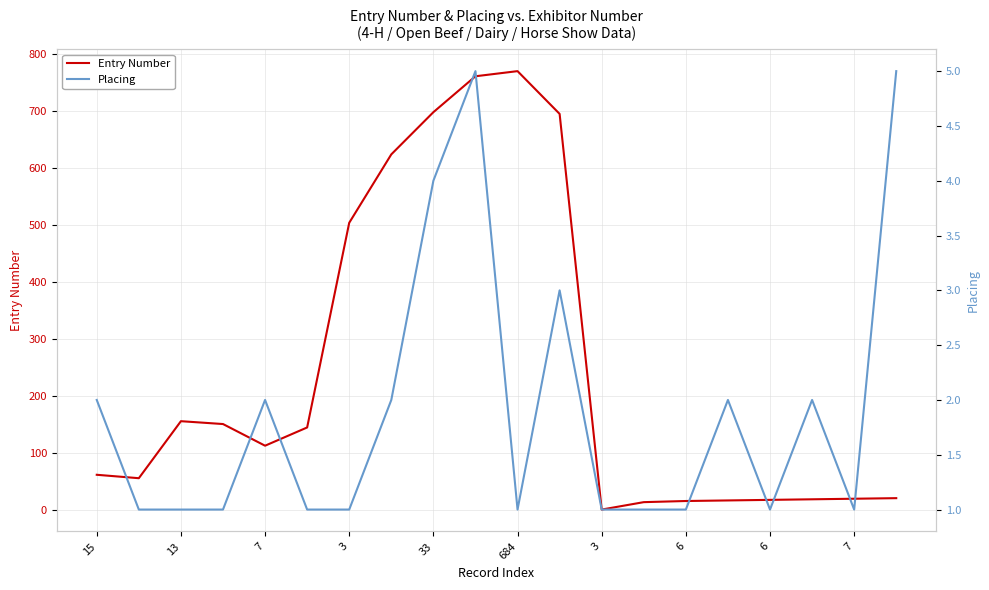

How many data points in Placing are above 1?

9